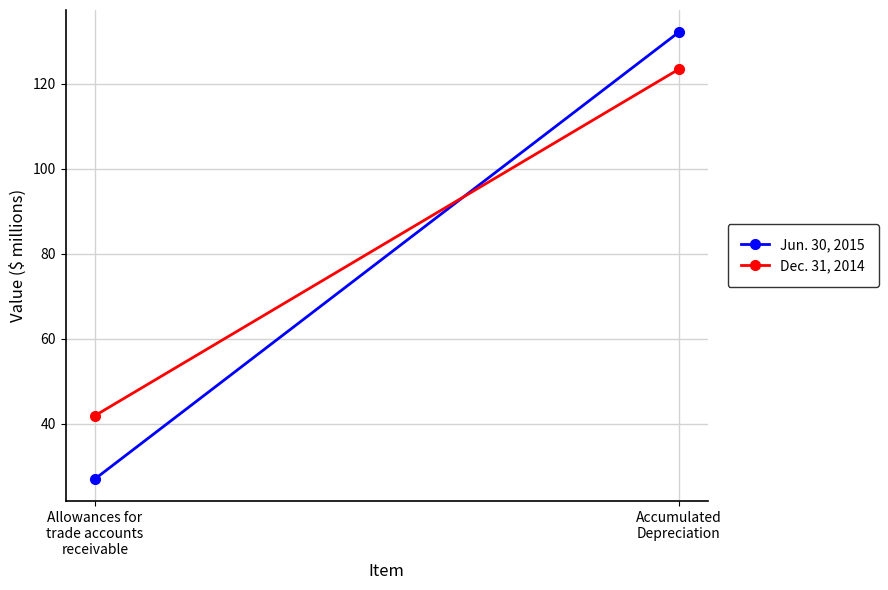

Which series has the largest range (max minus min)?

Jun. 30, 2015